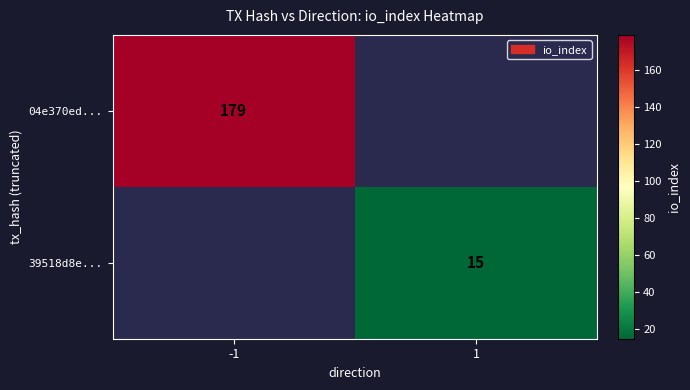

Is the value of 04e370ed... at -1 greater than the value of 39518d8e... at 1?

Yes